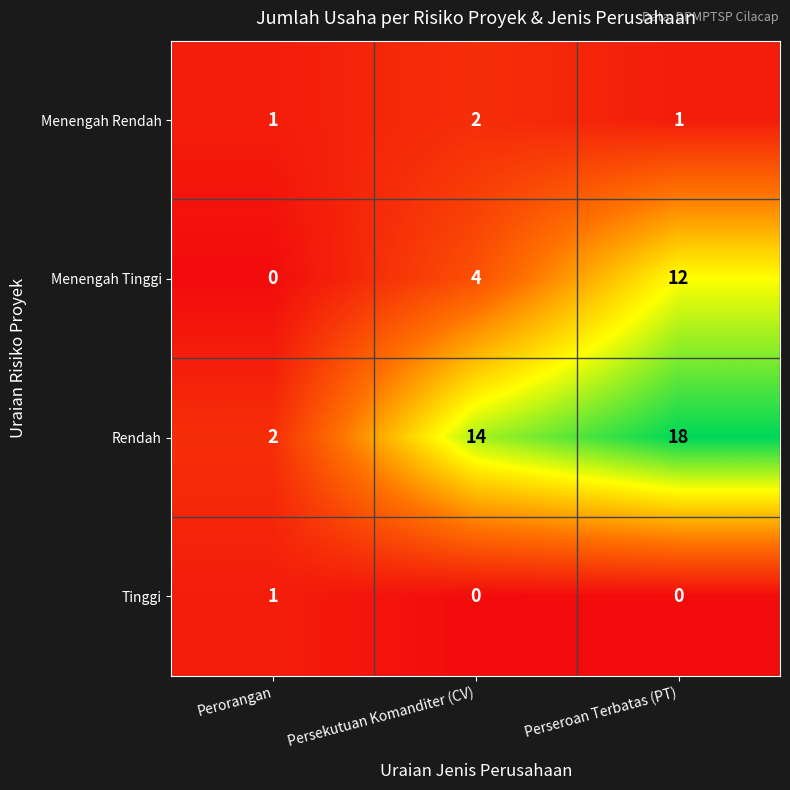

What is the spread (max minus min) of values at Persekutuan Komanditer (CV)?

14